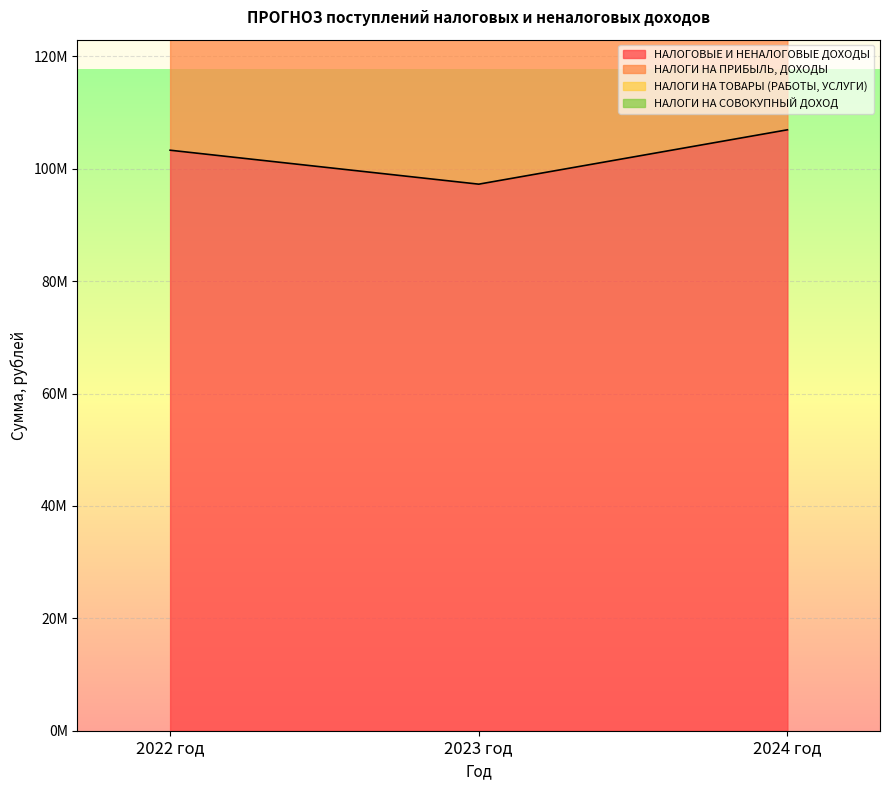

Is it true that НАЛОГИ НА ПРИБЫЛЬ, ДОХОДЫ equals 137496941.0 at 2022 год?

False